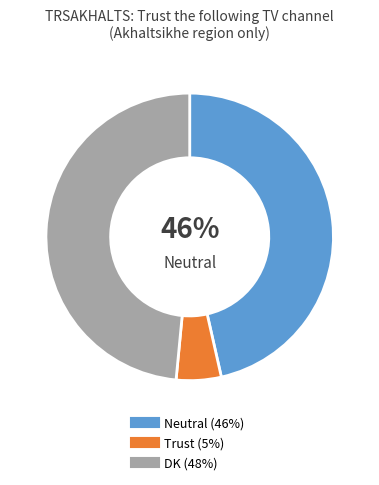

What is the ratio of the value at DK to the value at Trust?

9.6